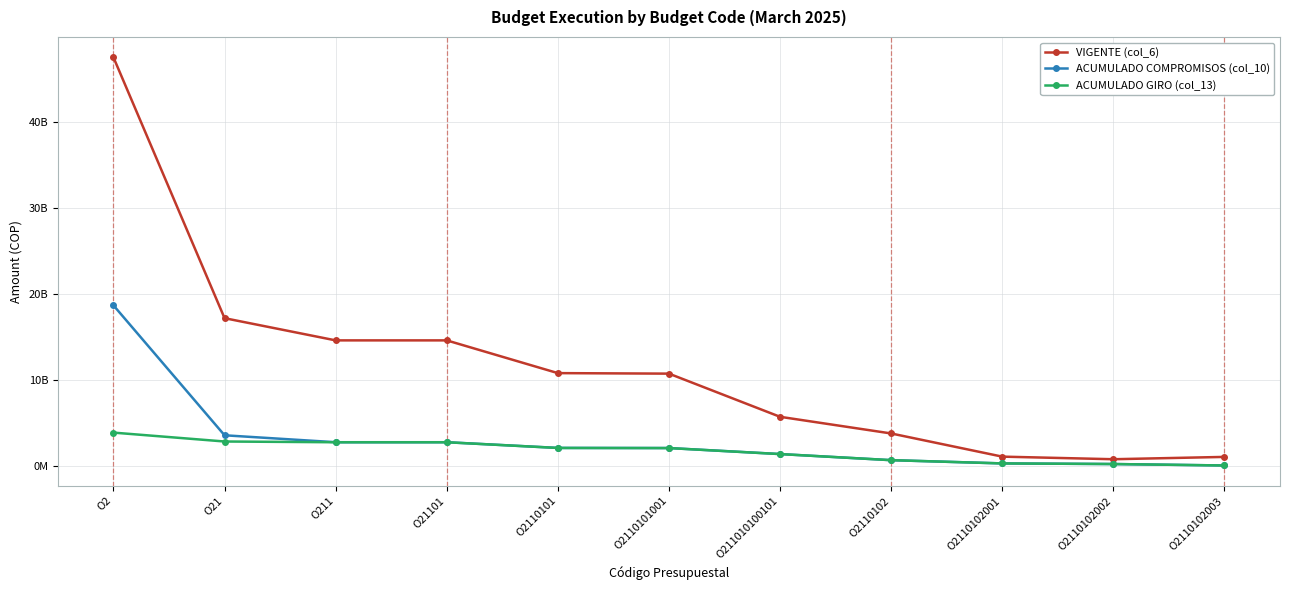

The VIGENTE (col_6) series shows 25386221680 at O21101. True or false?

False